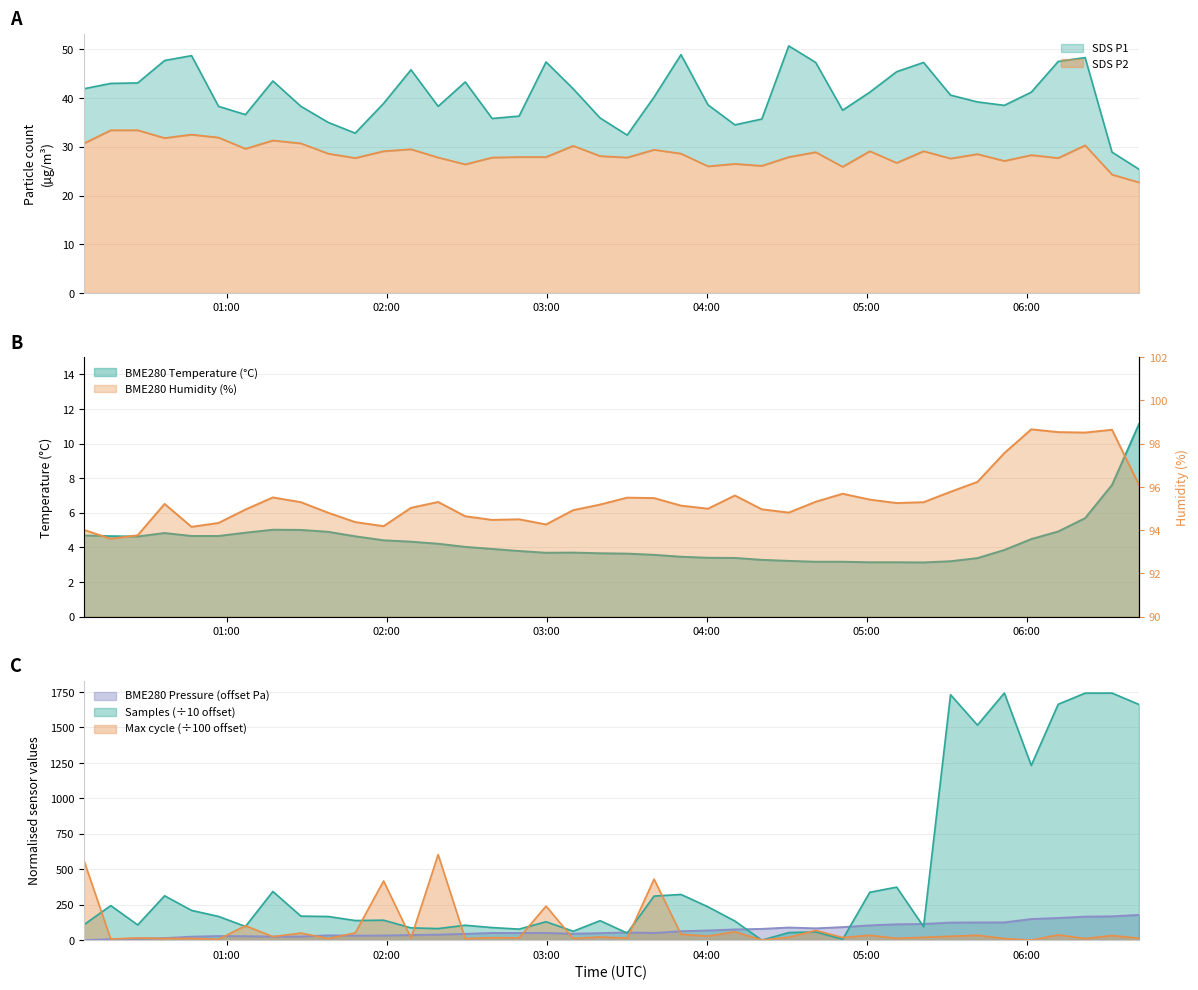

How many data points in BME280_humidity are above 95?

23